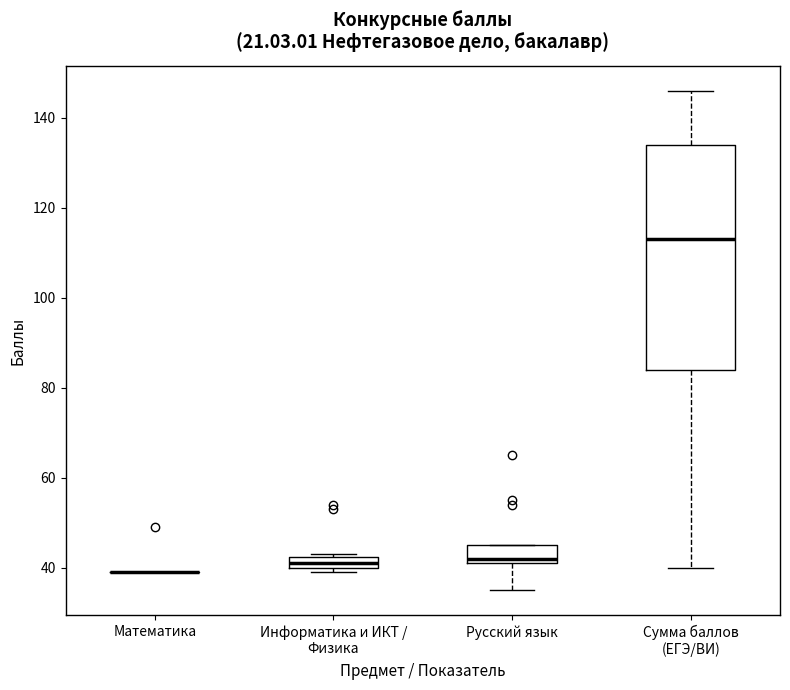

Comparing the boxes themselves (not the whiskers), which one is the tallest?

Сумма баллов (ЕГЭ/ВИ)